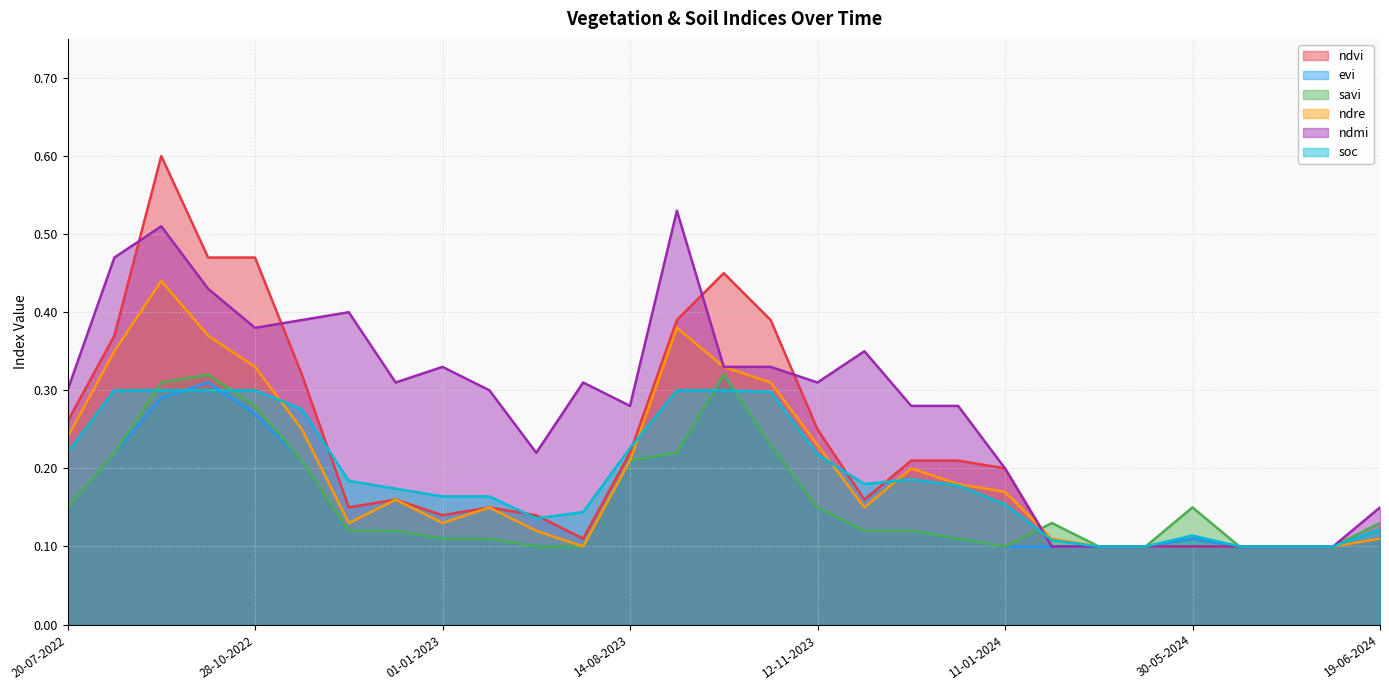

Count the number of categories in the chart.

29